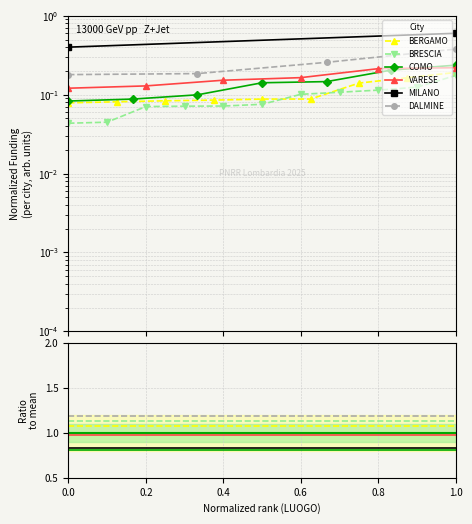

True or false: BERGAMO has a value of 1.7 at 0.0.

False